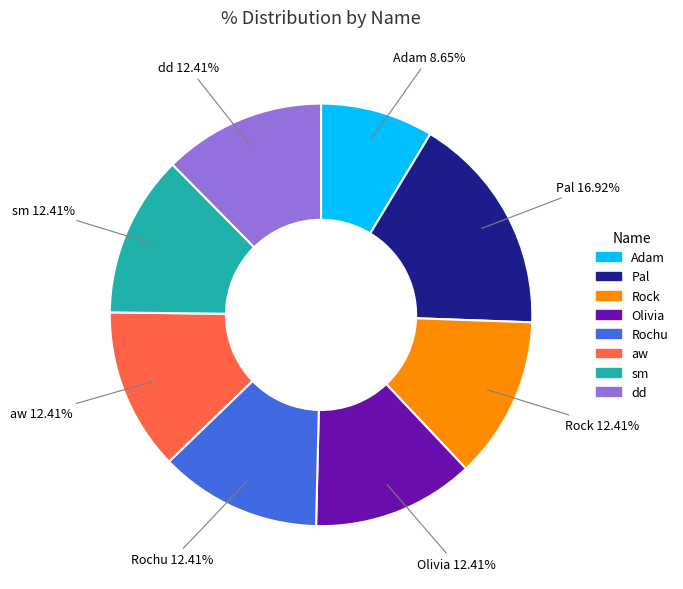

Does Rochu account for over 50% of the chart?

No